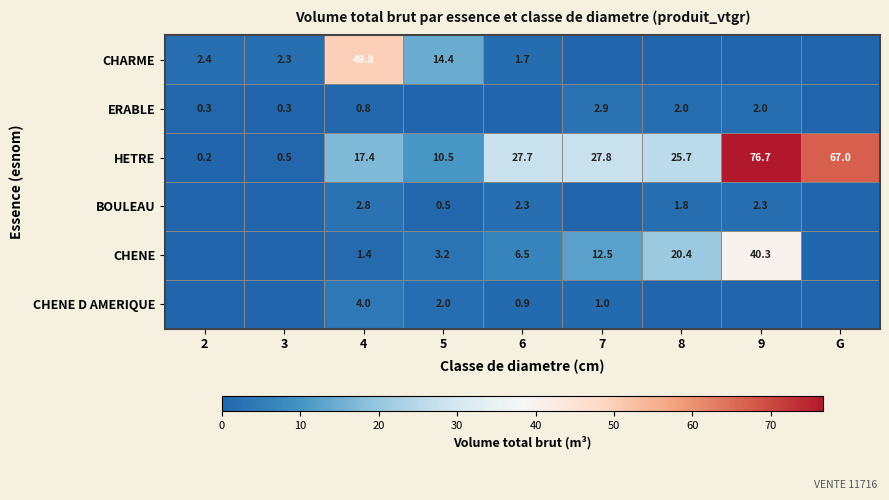

The CHARME series shows 23.5 at 5. True or false?

False